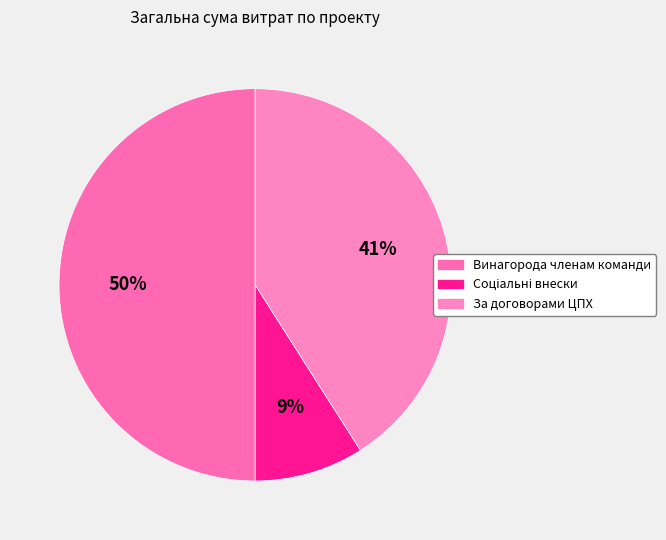

Combined, what portion of the pie is За договорами ЦПХ and Винагорода членам команди?

91.0%